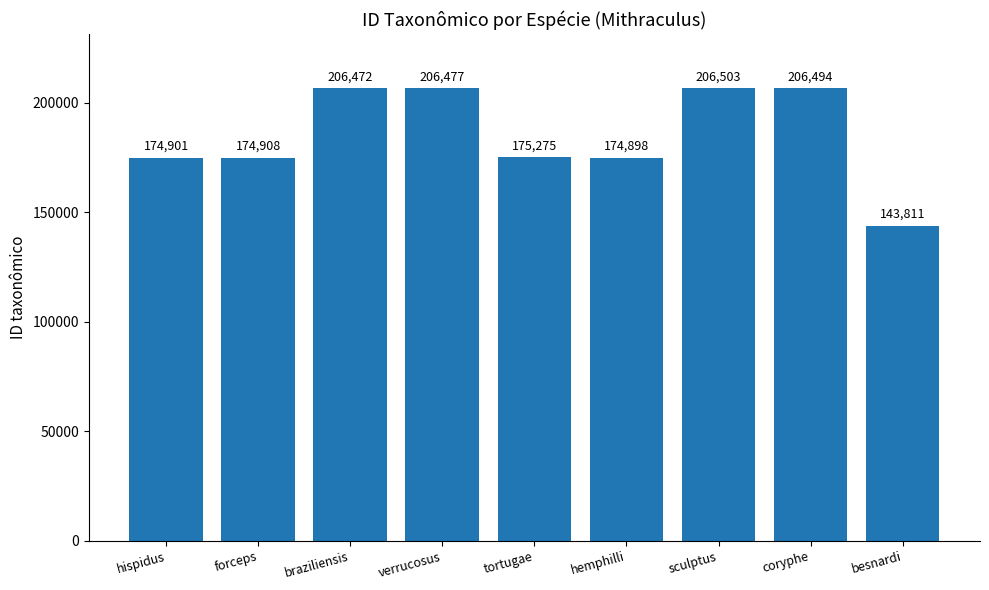

Reading left to right, extract all data points from this chart.

hispidus=174901	forceps=174908	braziliensis=206472	verrucosus=206477	tortugae=175275	hemphilli=174898	sculptus=206503	coryphe=206494	besnardi=143811